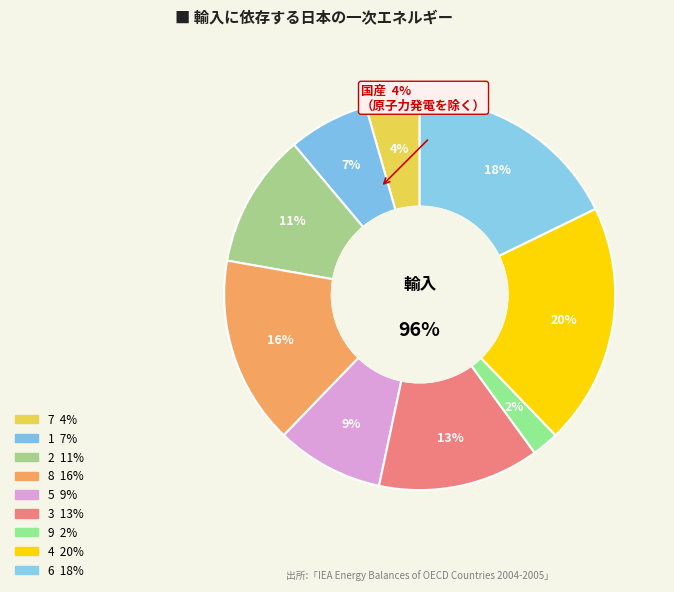

Is it true that 9 is 1% of the pie?

False